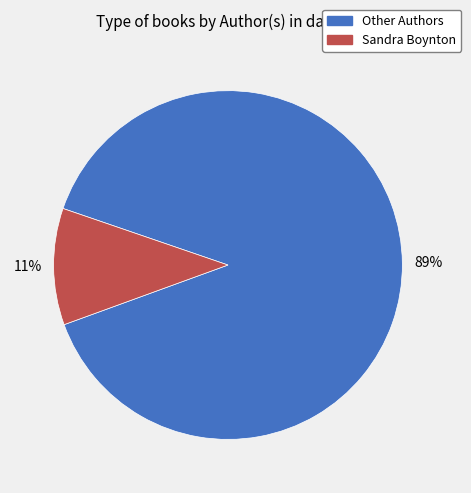

Is there a majority slice in this chart?

Yes